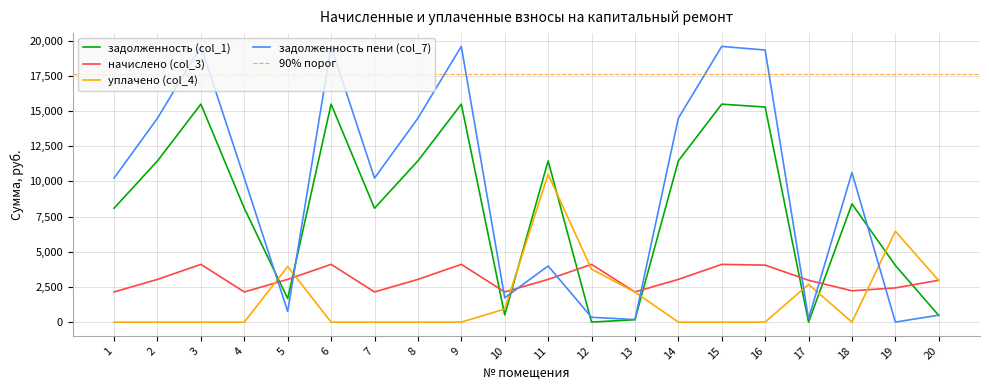

What is the value of the задолженность (col_1) point at the 19th from the left?

4027.4